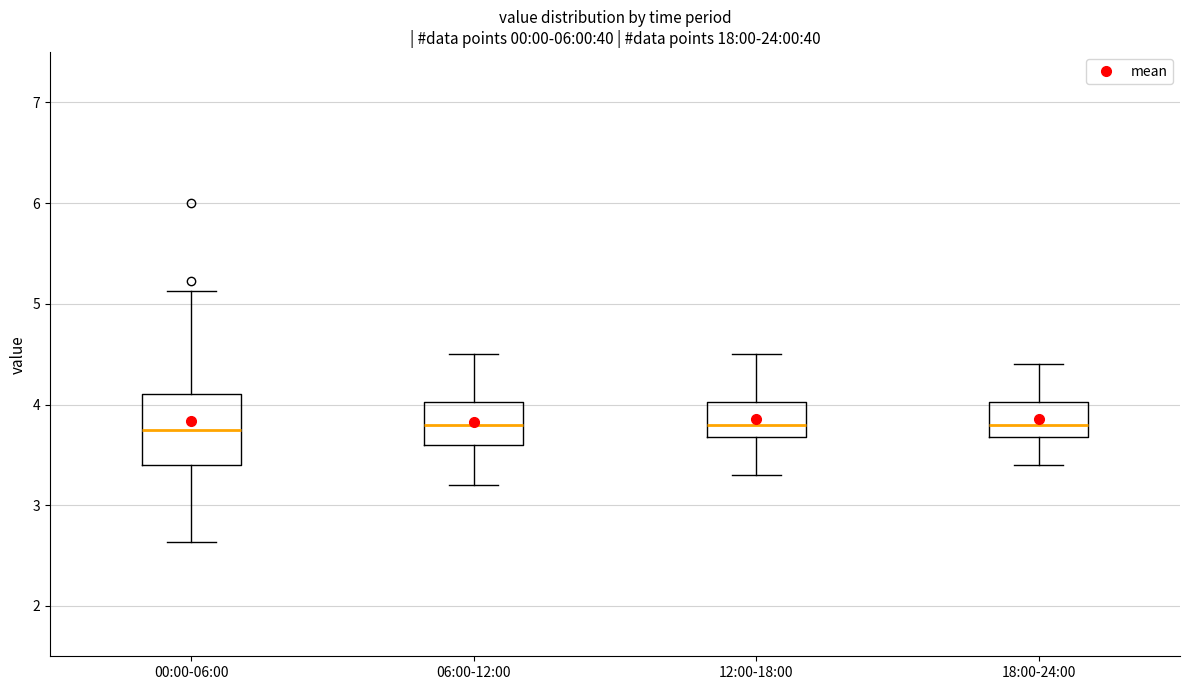

Which box is the tallest, from its lower edge to its upper edge?

00:00-06:00